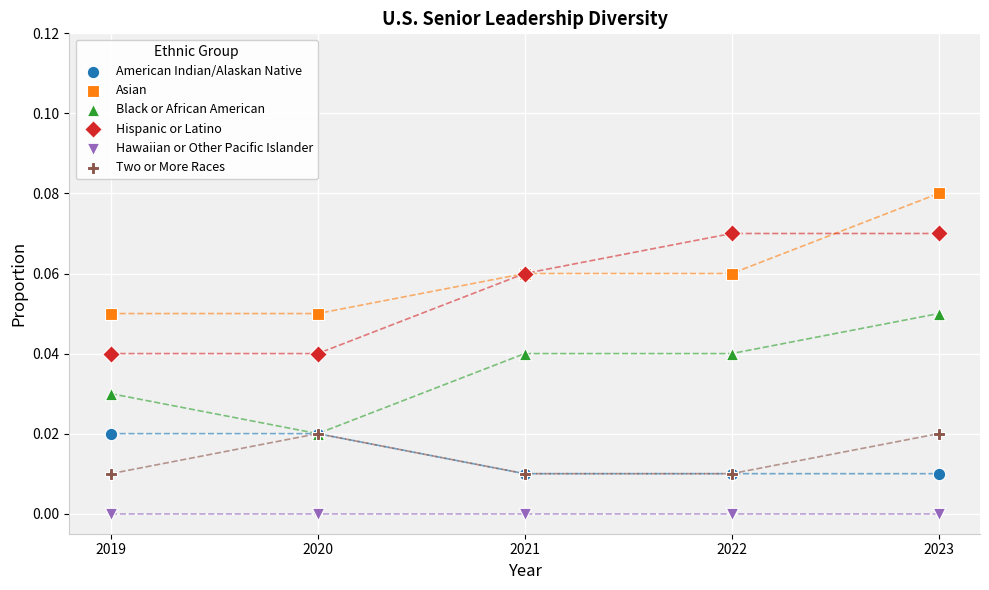

What are all the series names shown in the legend?

American Indian/Alaskan Native, Asian, Black or African American, Hispanic or Latino, Hawaiian or Other Pacific Islander, Two or More Races